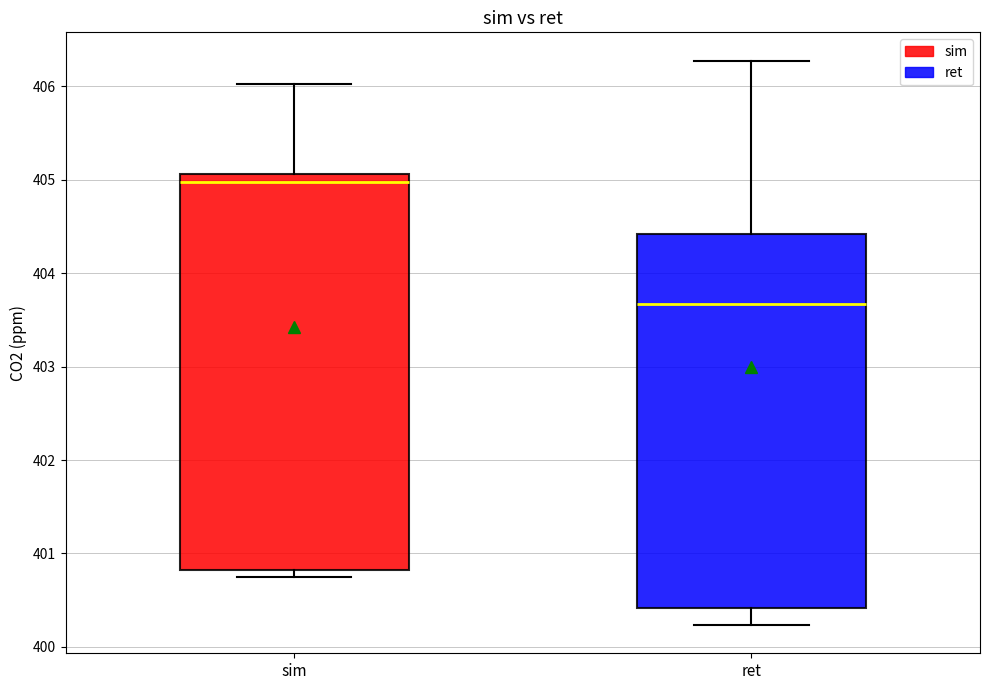

Where does the upper whisker of the box for ret end on the y-axis? The values are not printed on the chart, so give them approximately, as read against the axis.

406.3